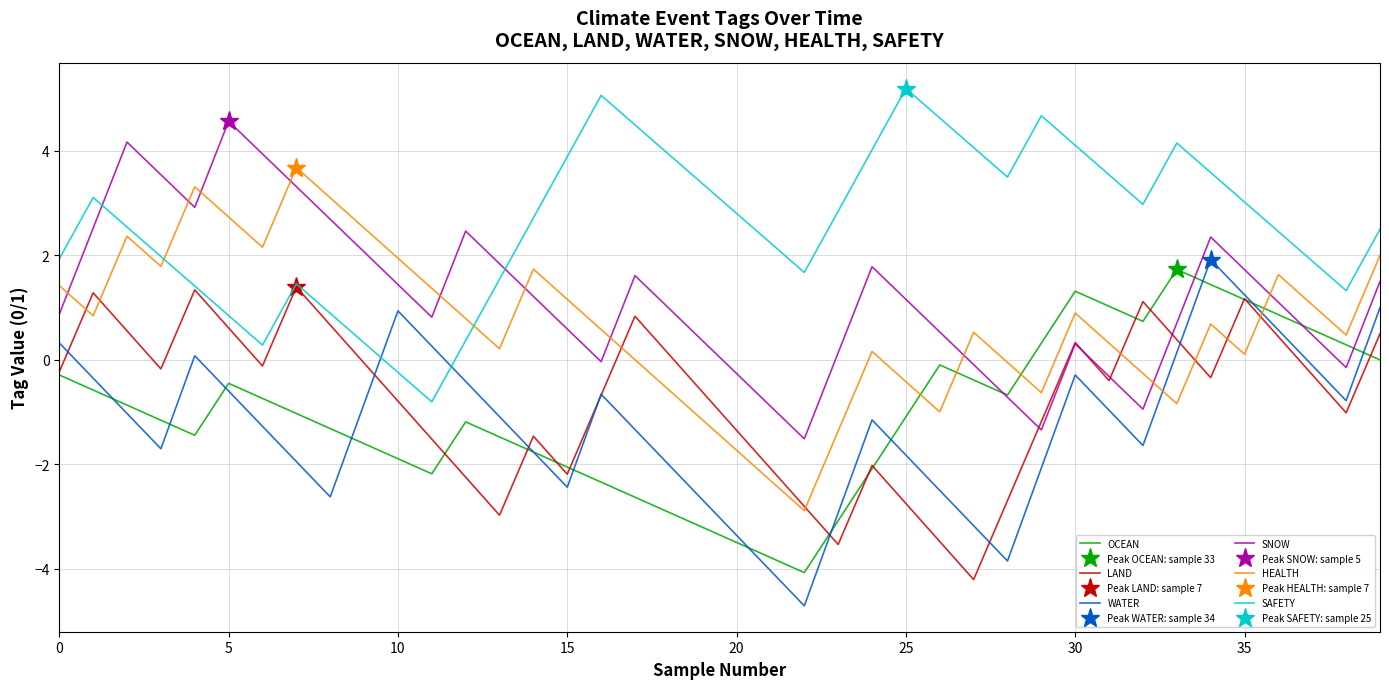

At how many categories does at least one series exceed -4?

40